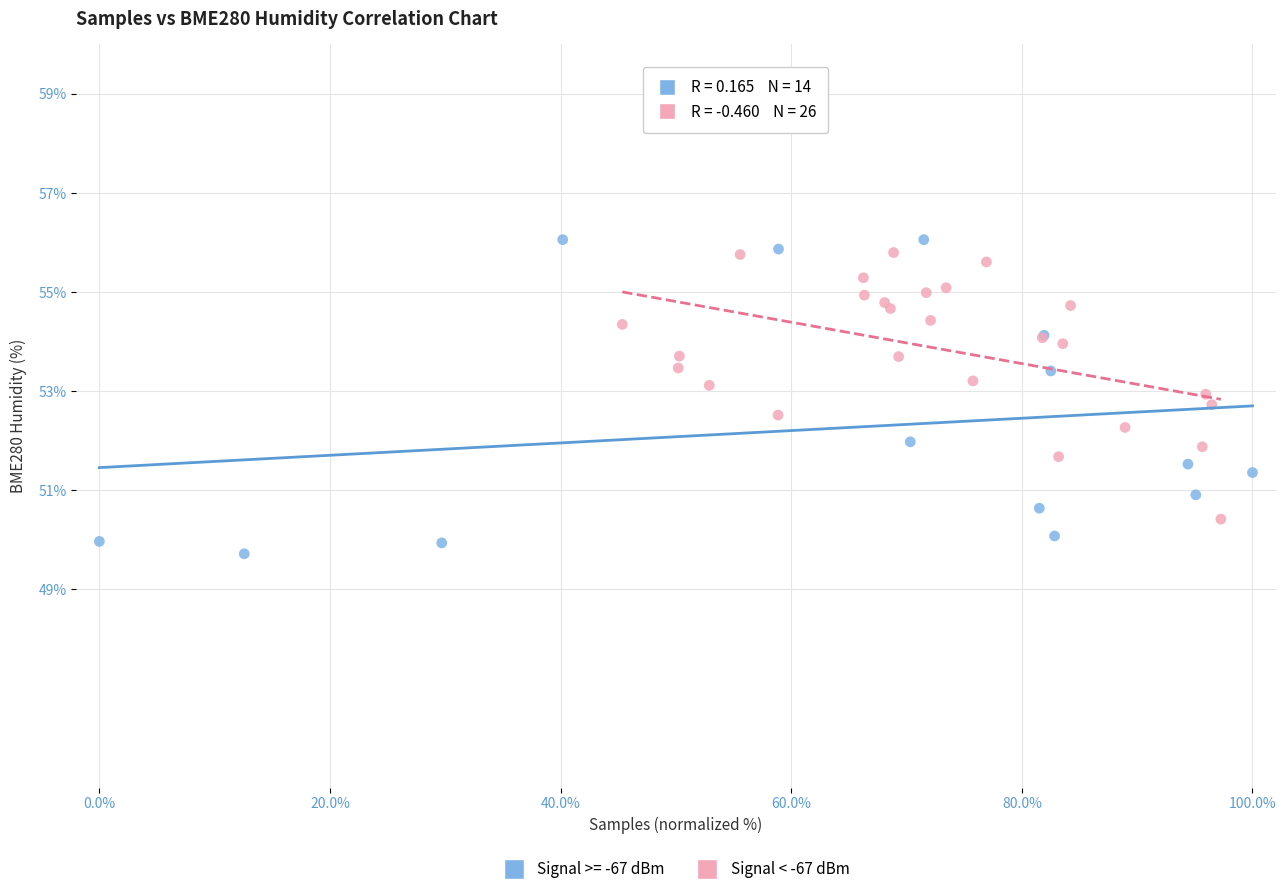

Which series has the widest spread of Y values?

Signal >= -67 dBm